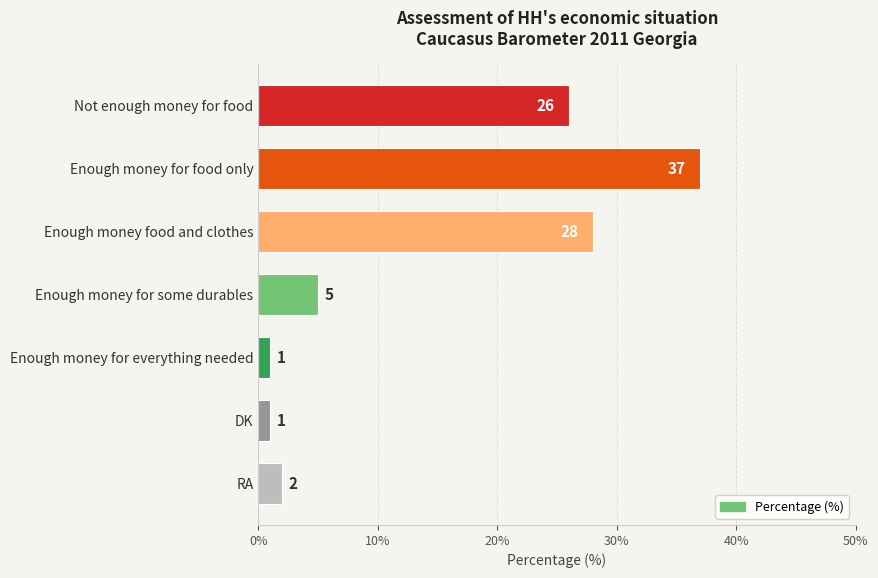

What is the sum of all values?

100